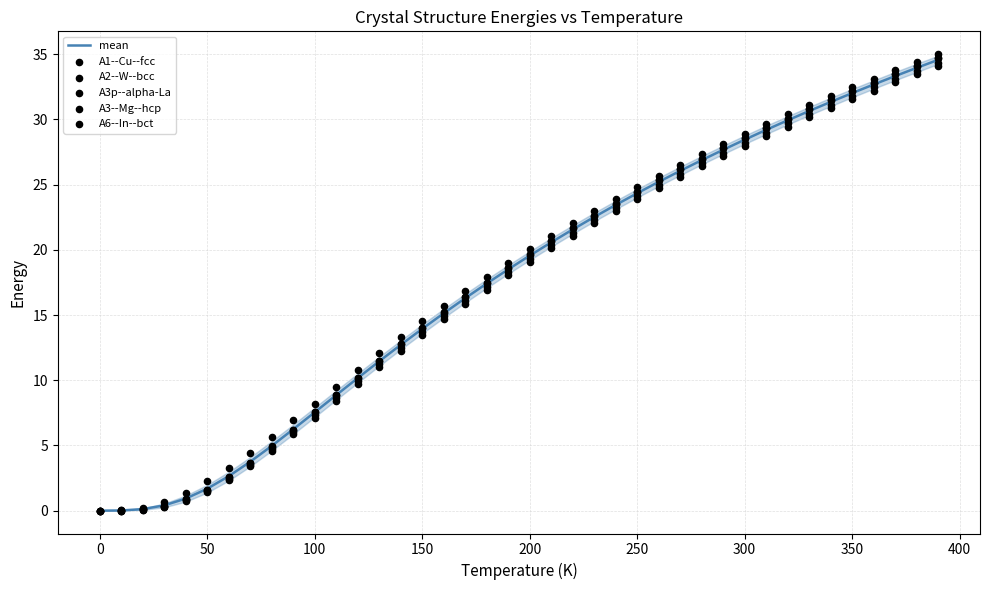

Where does the mean series first go above 19?

200